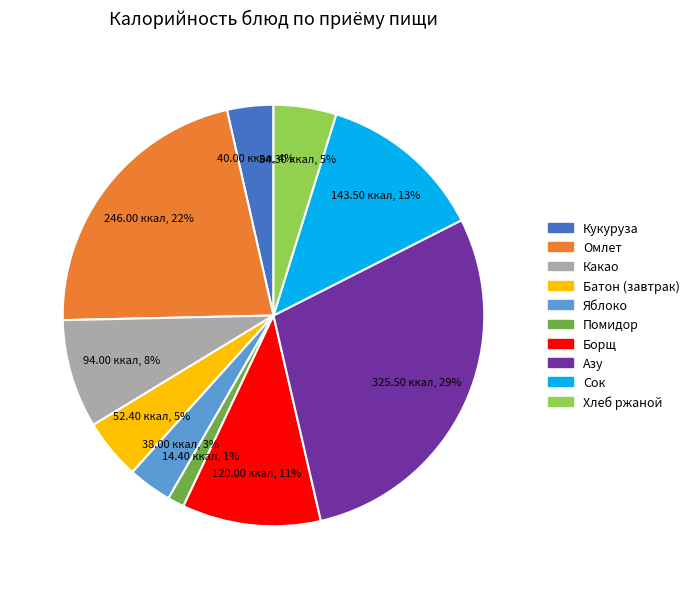

To the nearest percent, what is the average slice percentage?

10%